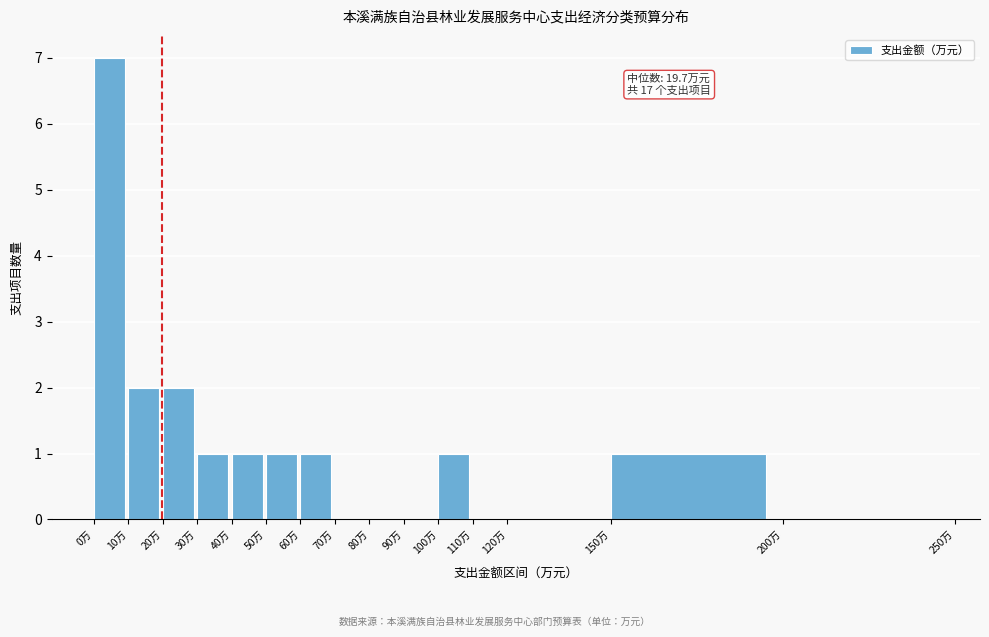

Which range on the x-axis has the tallest bar?

0 to 10